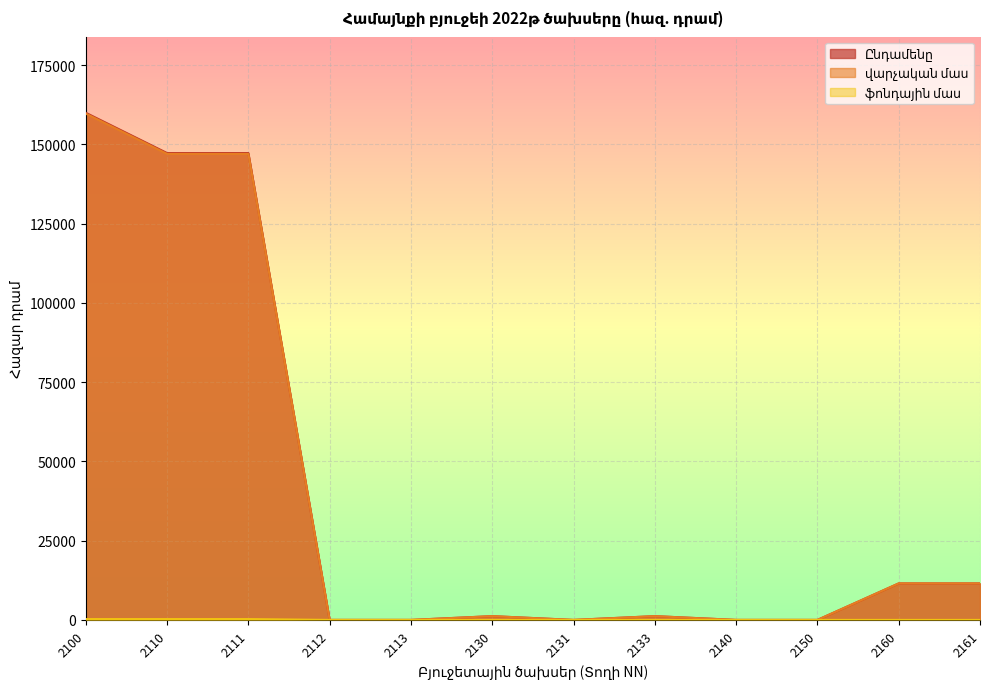

Reading left to right, extract all data points from this chart.

Ընդամենը: 2100=159973.2	2110=147265.8	2111=147265.8	2112=0.0	2113=0.0	2130=1192.4	2131=0.0	2133=1192.4	2140=0.0	2150=0.0	2160=11515.0	2161=11515.0
վարչական մաս: 2100=159706.5	2110=146999.1	2111=146999.1	2112=0.0	2113=0.0	2130=1192.4	2131=0.0	2133=1192.4	2140=0.0	2150=0.0	2160=11515.0	2161=11515.0
ֆոնդային մաս: 2100=266.7	2110=266.7	2111=266.7	2112=0.0	2113=0.0	2130=0.0	2131=0.0	2133=0.0	2140=0.0	2150=0.0	2160=0.0	2161=0.0